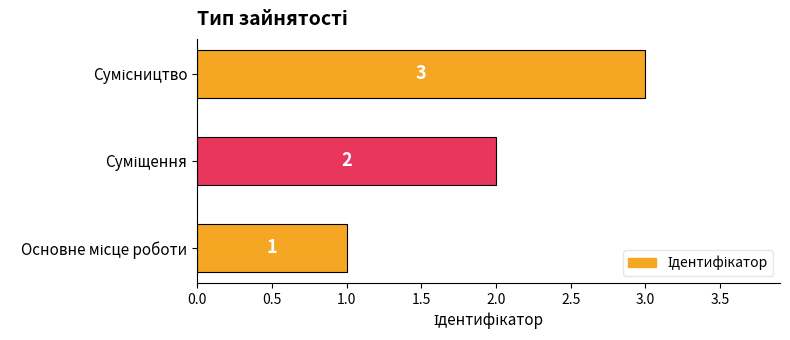

How many bars are there in total?

3